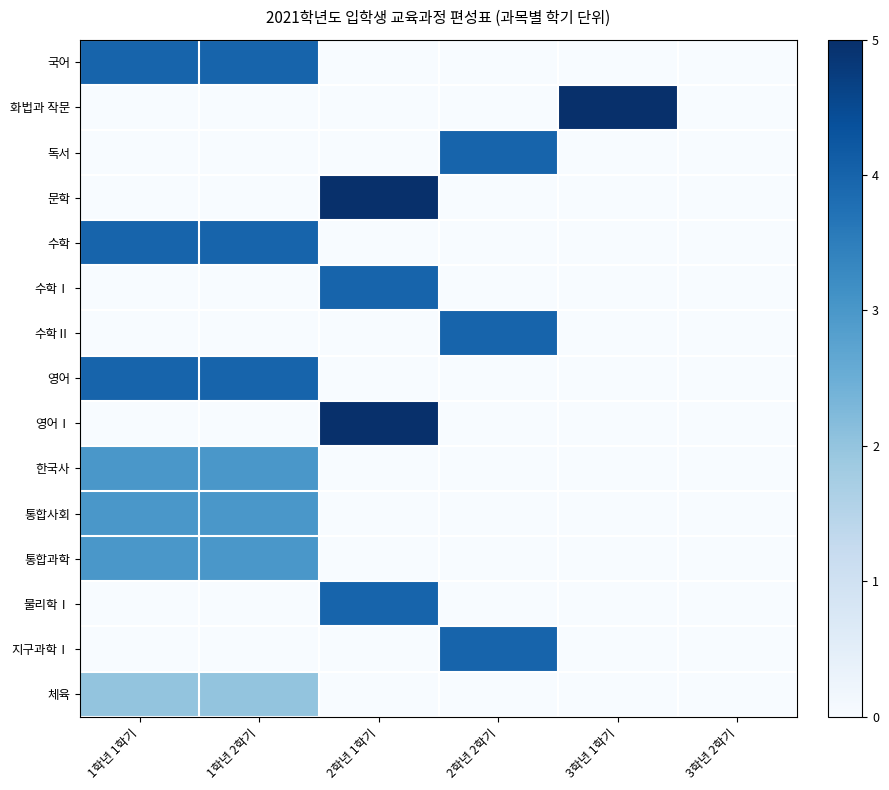

What is the total value across all series at 3학년 1학기?

5